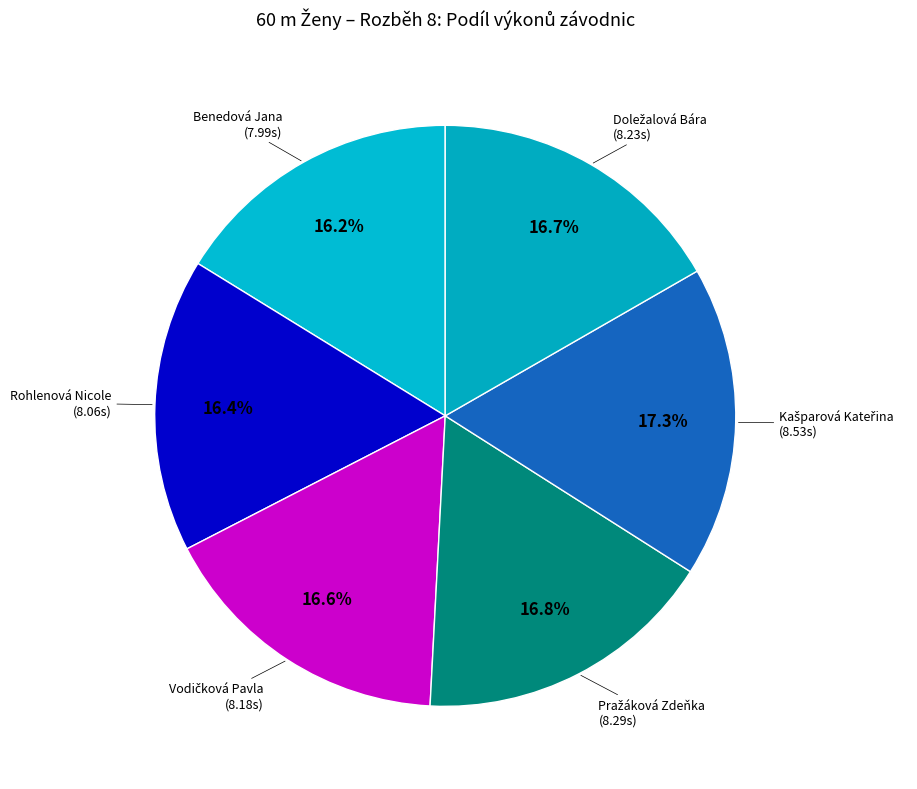

How many slices are in this pie chart?

6